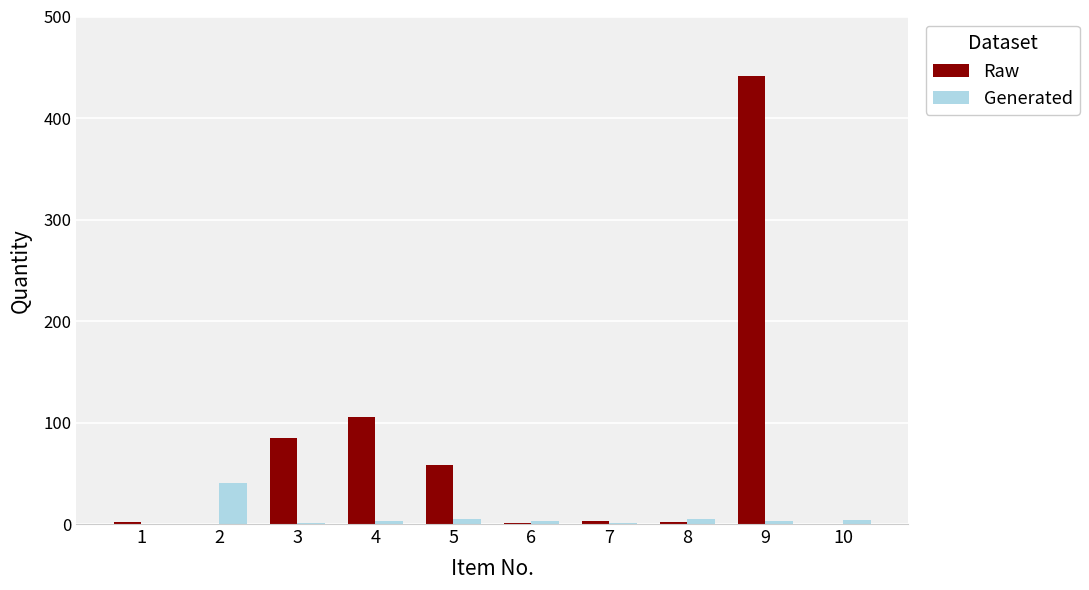

What is the maximum value for Raw?

441.6